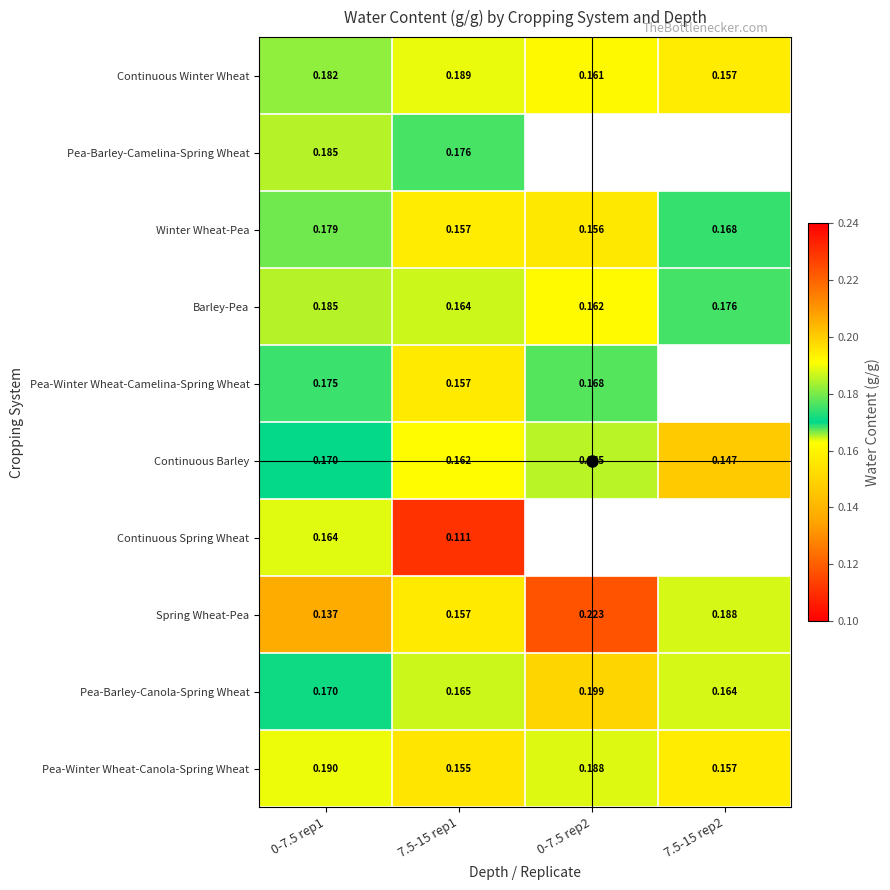

Is the value of Continuous Spring Wheat at 0-7.5 rep1 greater than the value of Winter Wheat-Pea at 7.5-15 rep2?

No